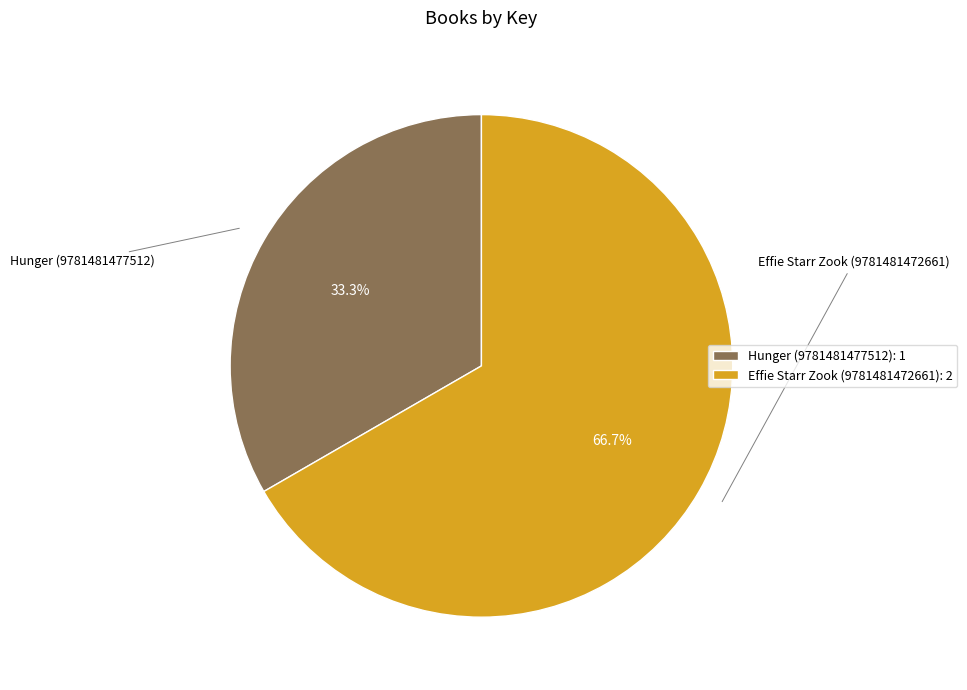

Which slice represents more than half of the pie?

Effie Starr Zook (9781481472661)